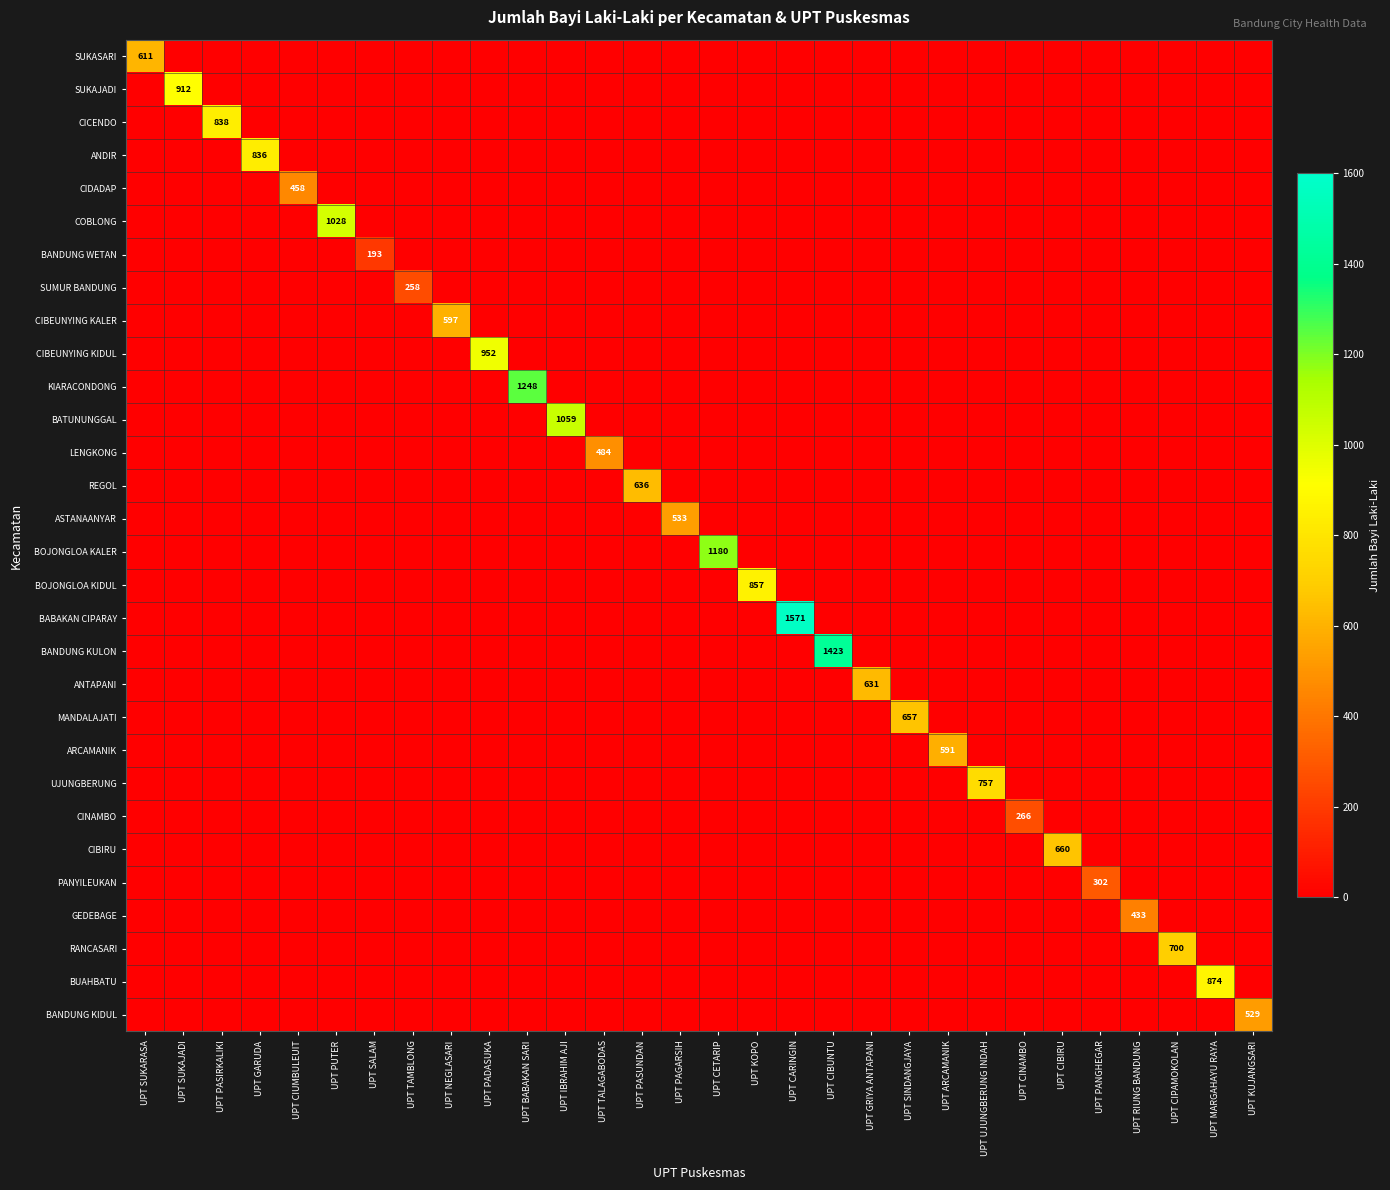

Is the value of CICENDO at UPT KOPO greater than the value of ANTAPANI at UPT SALAM?

No